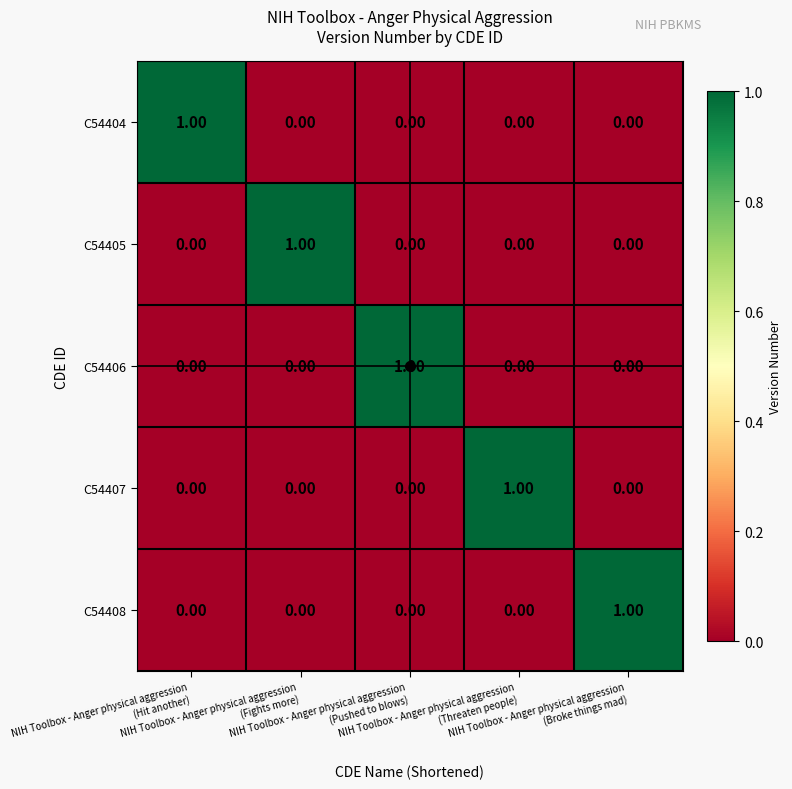

At how many categories does at least one series exceed 0?

5